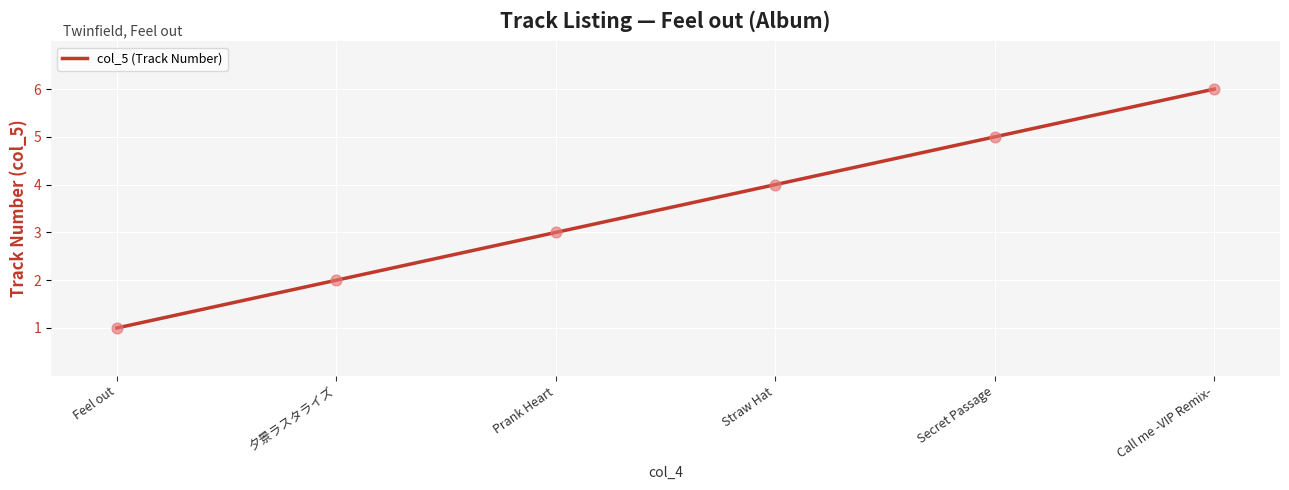

What is the change in value from Feel out to Secret Passage?

+4